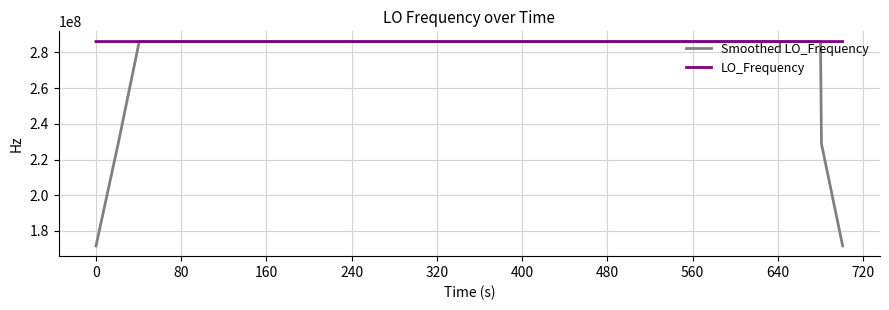

What is the minimum value for LO_Frequency?

286042159.8